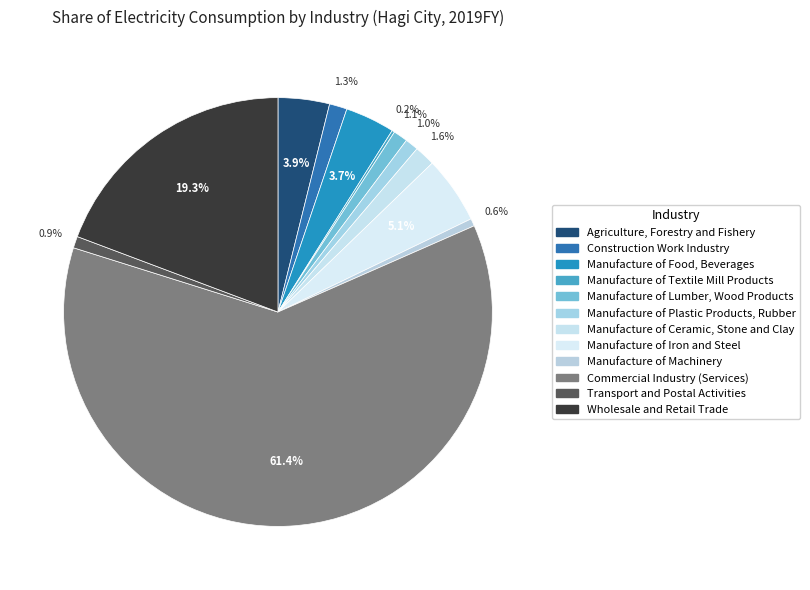

Count the number of slices in the pie.

12